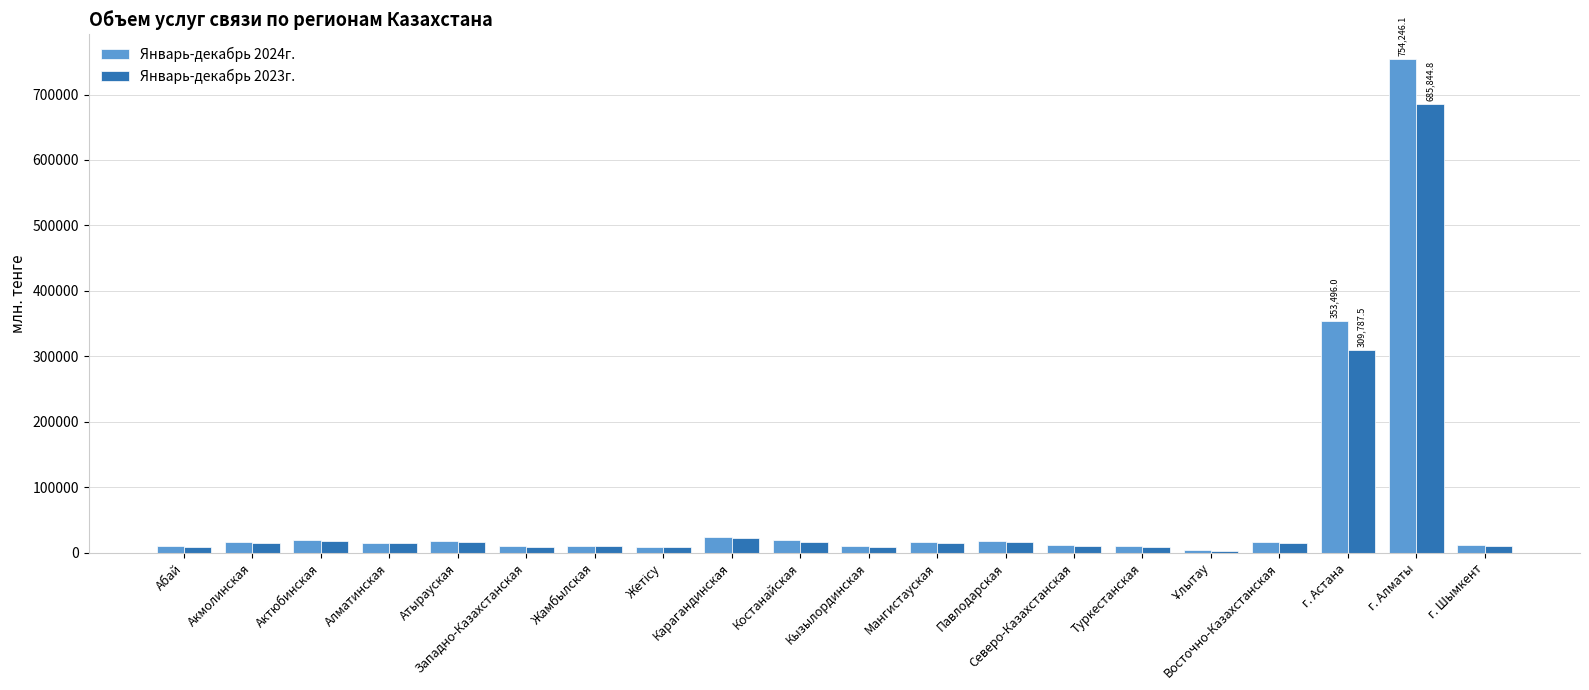

Does the chart contain any negative values?

No